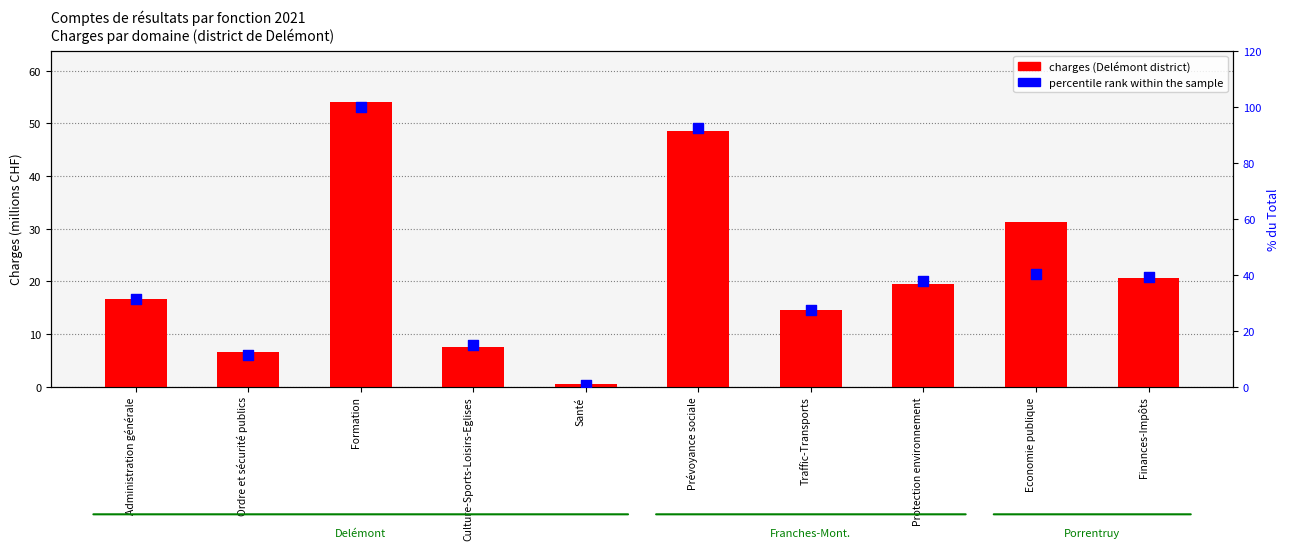

Which series contains the lowest Y value?

charges (Delémont district)